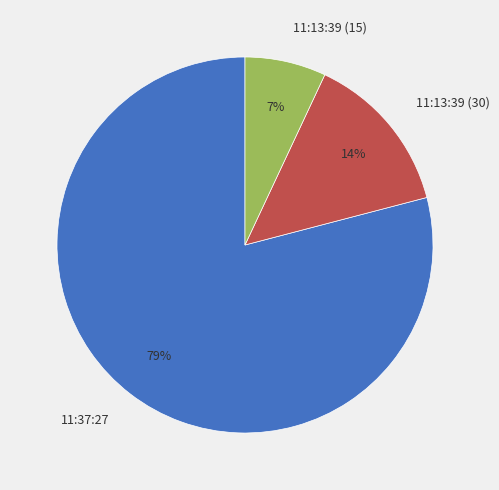

True or false: 11:37:27 accounts for 71% of the total.

False